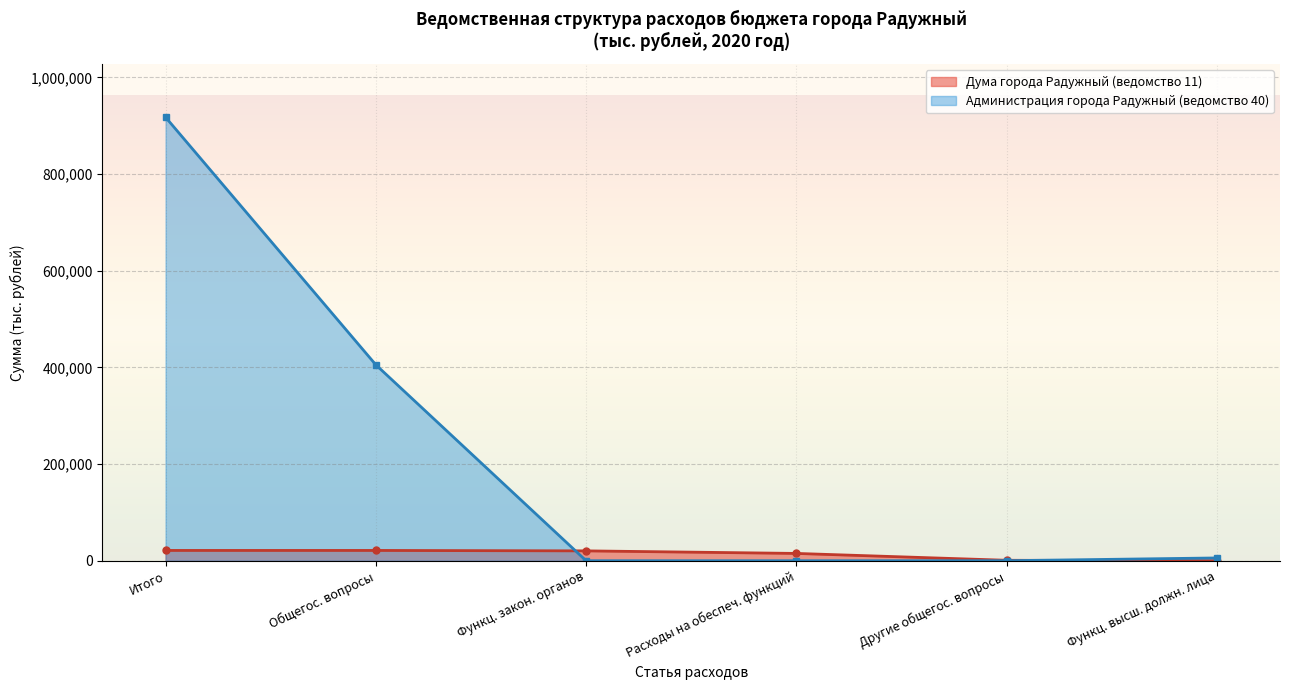

True or false: Администрация города Радужный (ведомство 40) has more than 1 points higher than both neighbors.

False